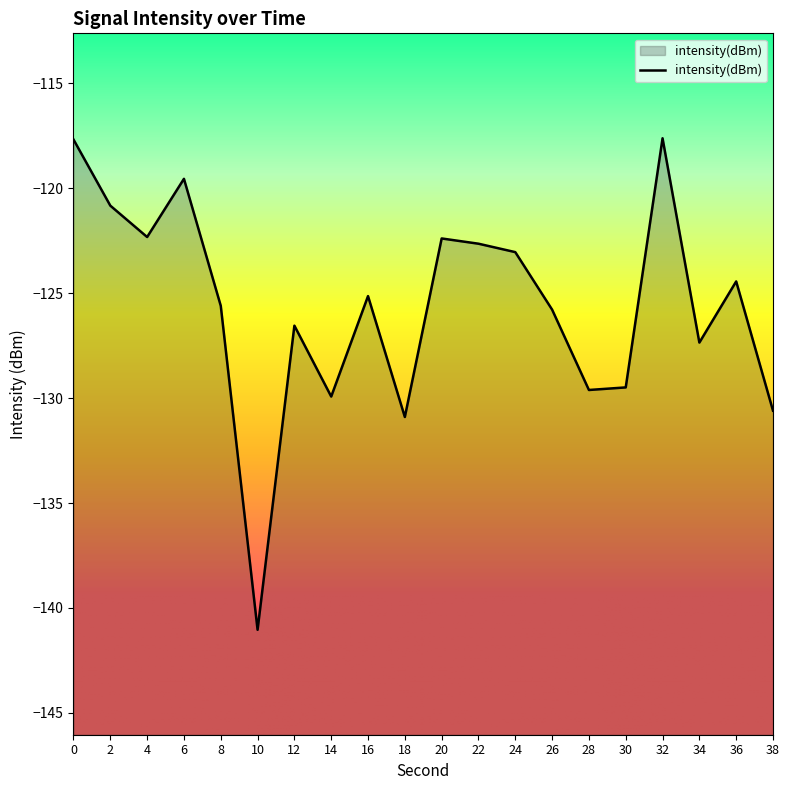

Rank the categories by value from lowest to highest.

10, 18, 38, 14, 28, 30, 34, 12, 26, 8, 16, 36, 24, 22, 20, 4, 2, 6, 0, 32